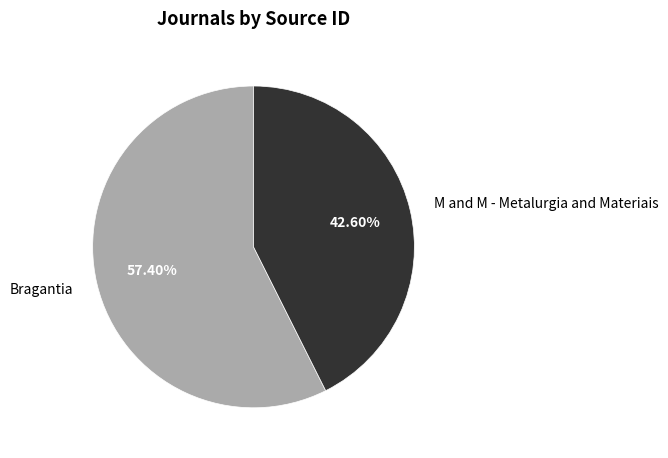

What percentage do Bragantia and M and M - Metalurgia and Materiais together represent?

100.0%